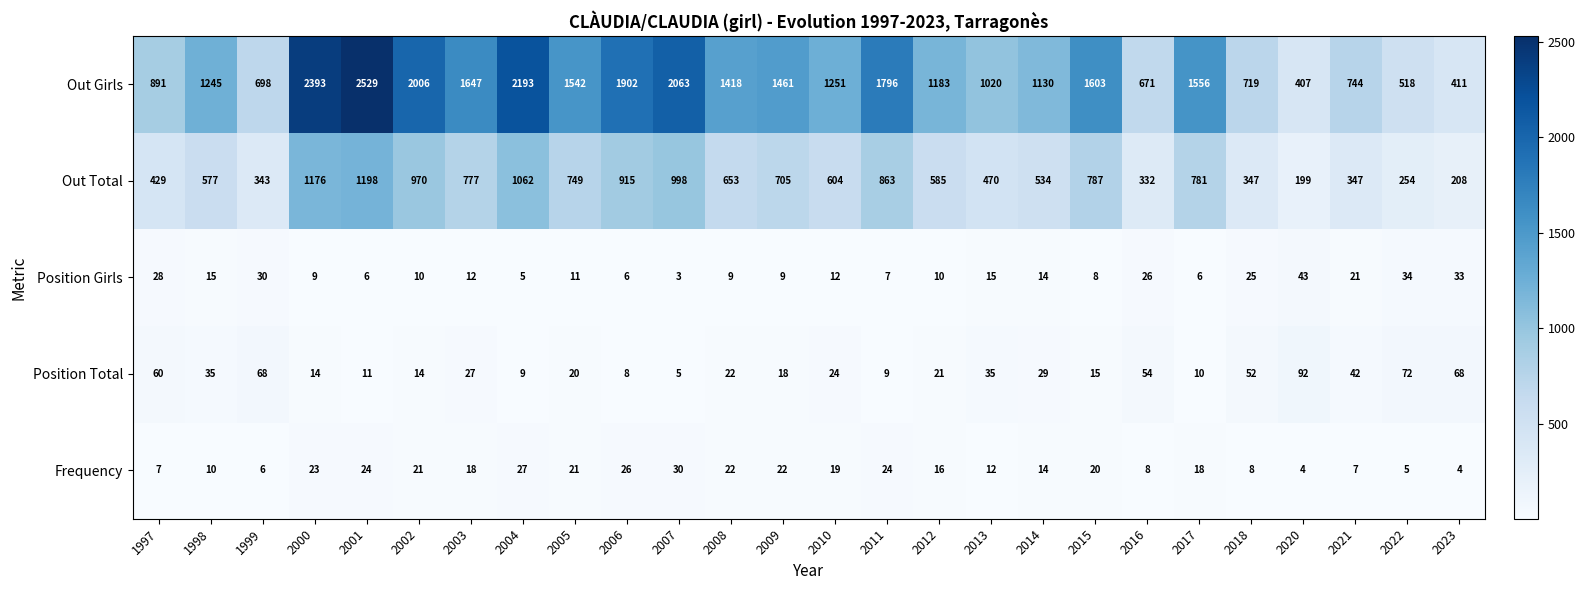

What is the sum of all Out Girls values?

34997